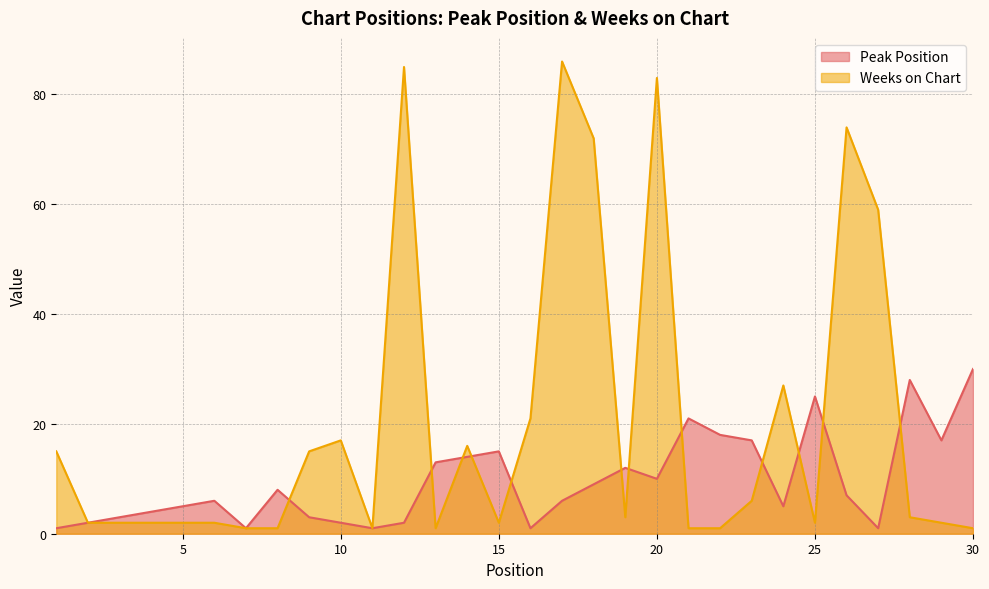

Is the value of Weeks on Chart at 6 greater than the value of Peak Position at 14?

No